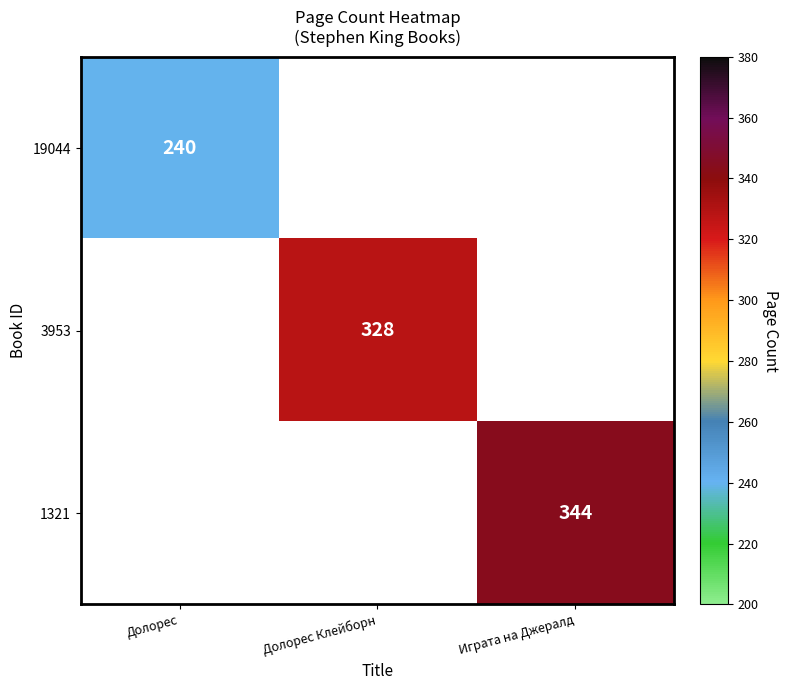

Count the number of data series in this chart.

3